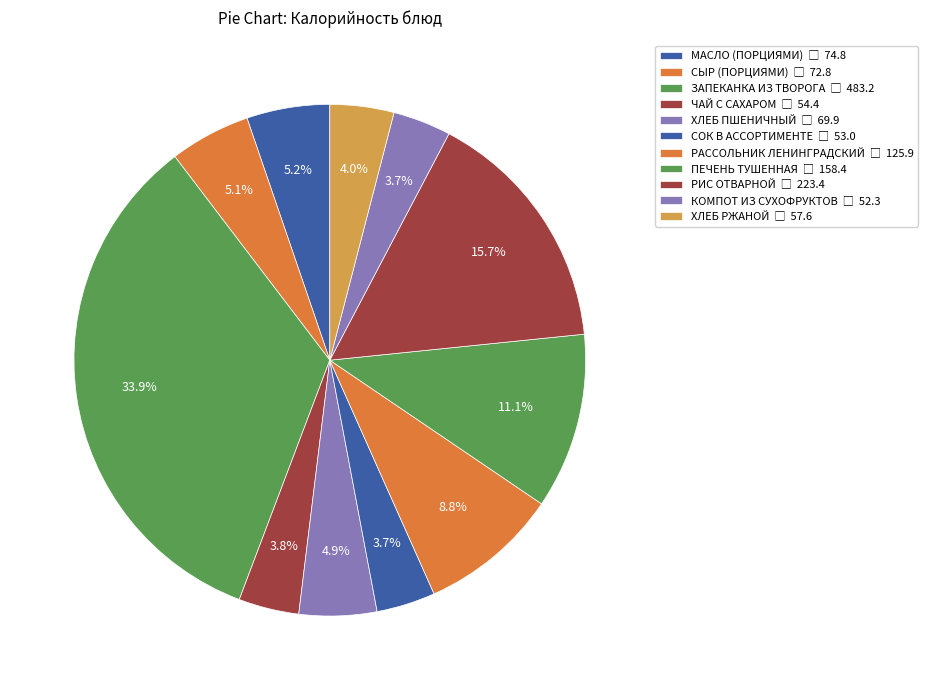

Which slice is the largest?

ЗАПЕКАНКА ИЗ ТВОРОГА